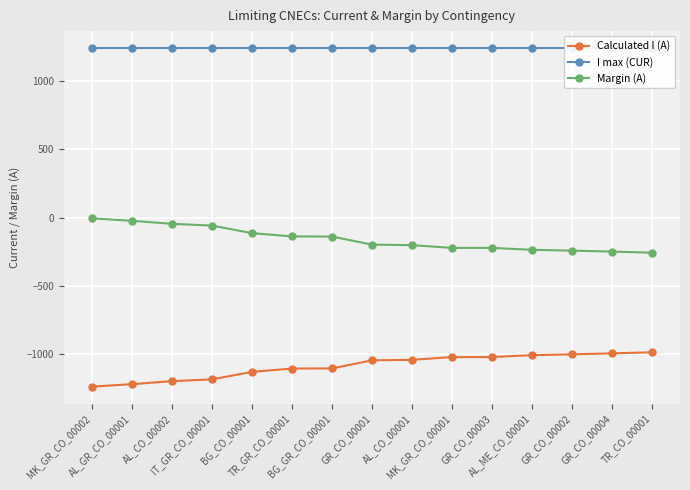

At which label is I max (CUR) closest to 1240?

MK_GR_CO_00002